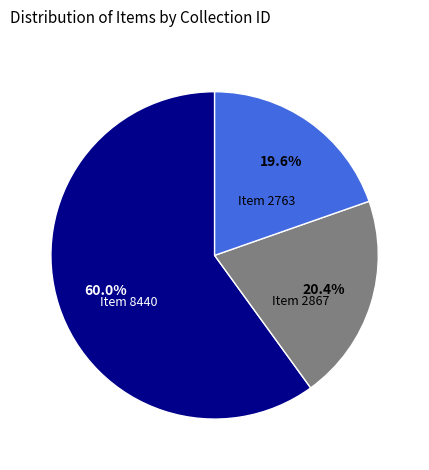

What is the total percentage of Item 8440 and Item 2867?

80.4%